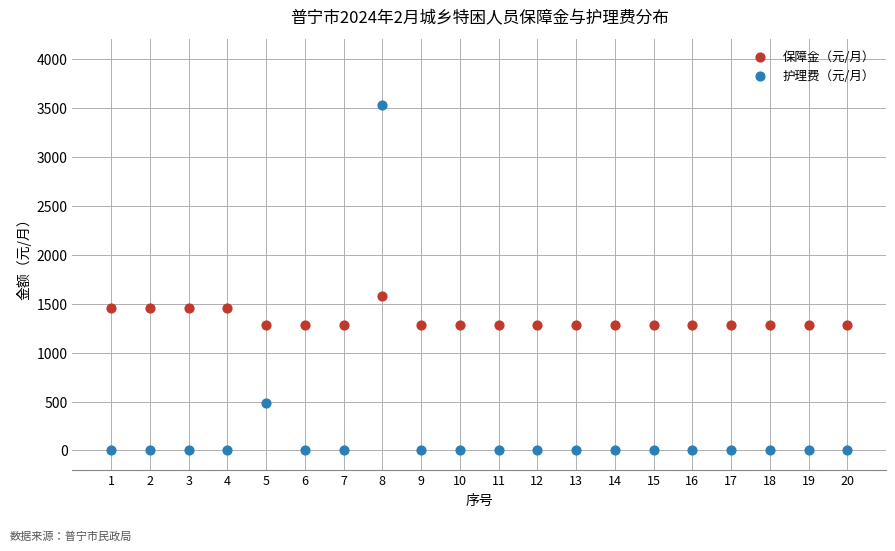

Which series has the largest Y range (max minus min)?

护理费（元/月）